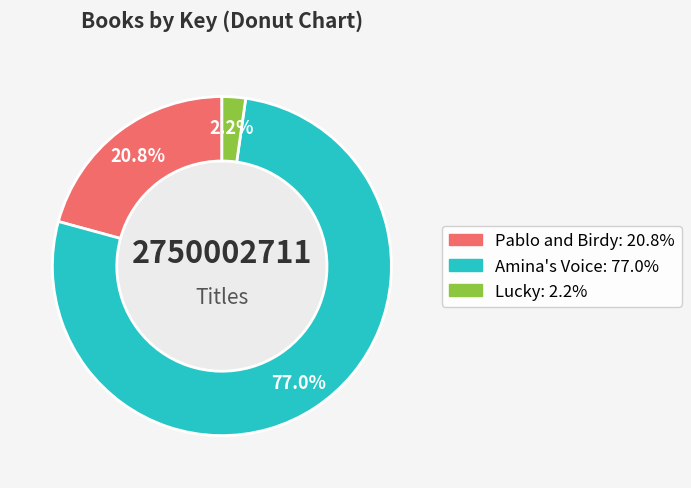

To the nearest percent, what percentage of the pie is Pablo and Birdy?

21%